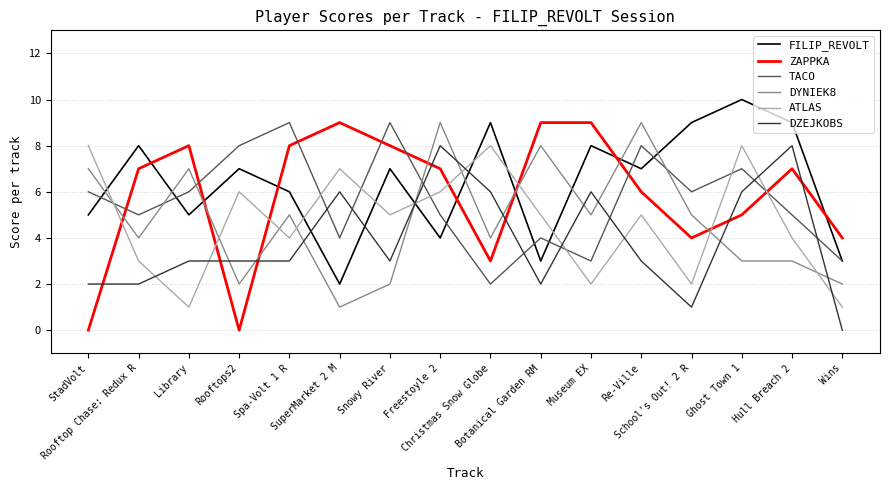

After their last crossing, which series has the higher values: ZAPPKA or ATLAS?

ZAPPKA